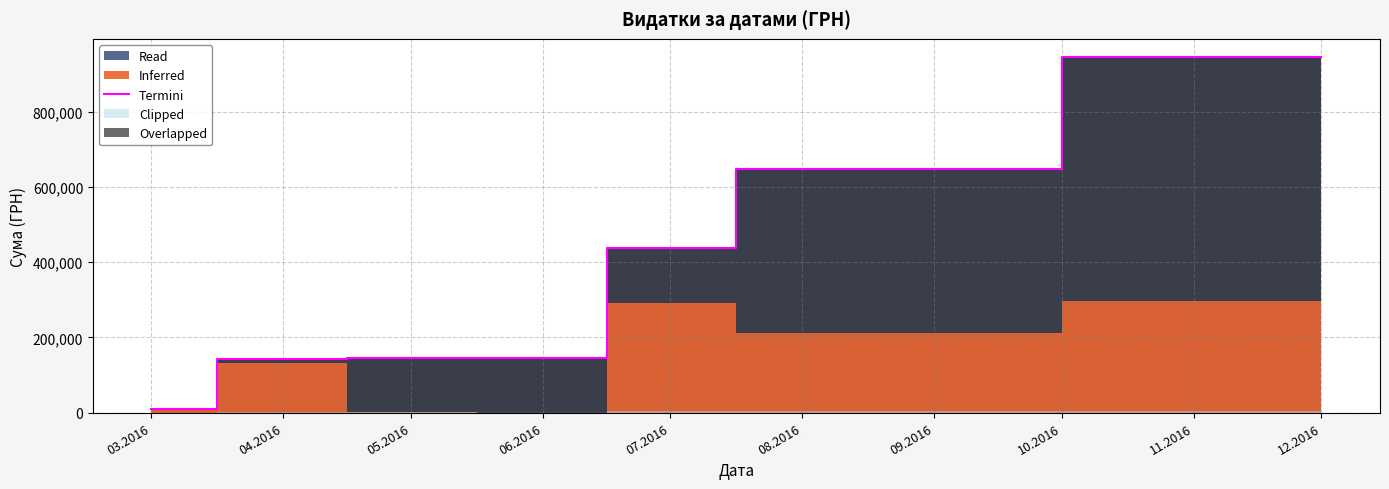

What is the difference between the maximum and minimum values?

936218.5